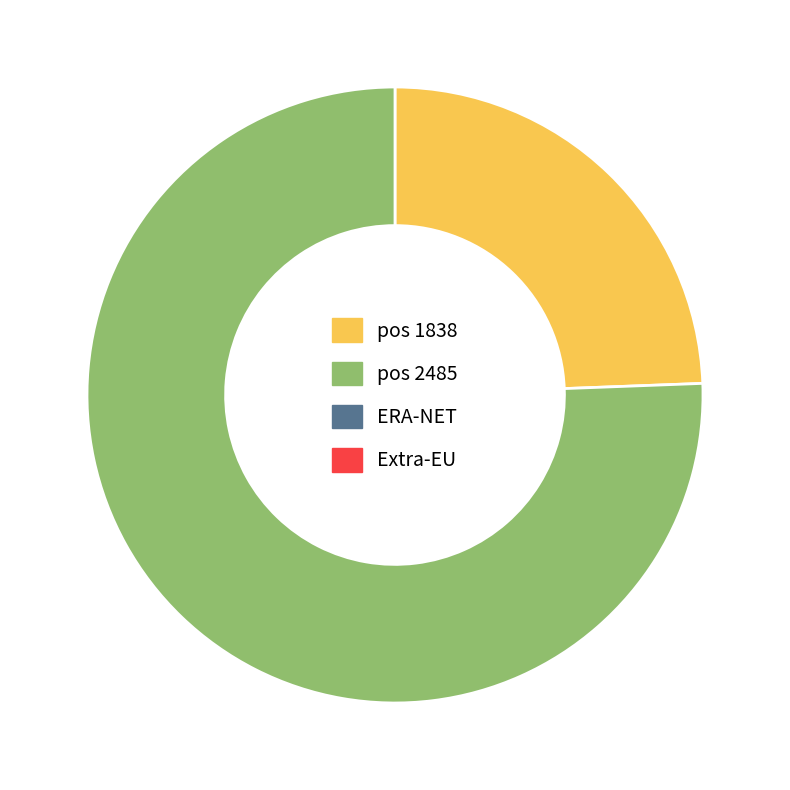

Does any single category account for the majority?

Yes